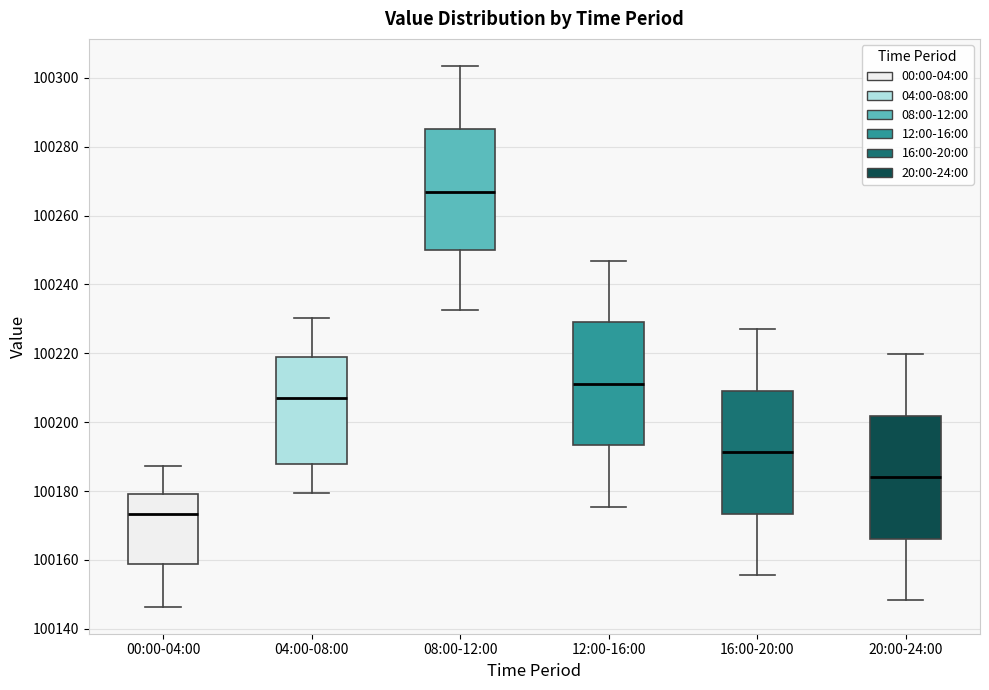

Where does the lower whisker of the box for 12:00-16:00 end on the y-axis? The values are not printed on the chart, so give them approximately, as read against the axis.

100176